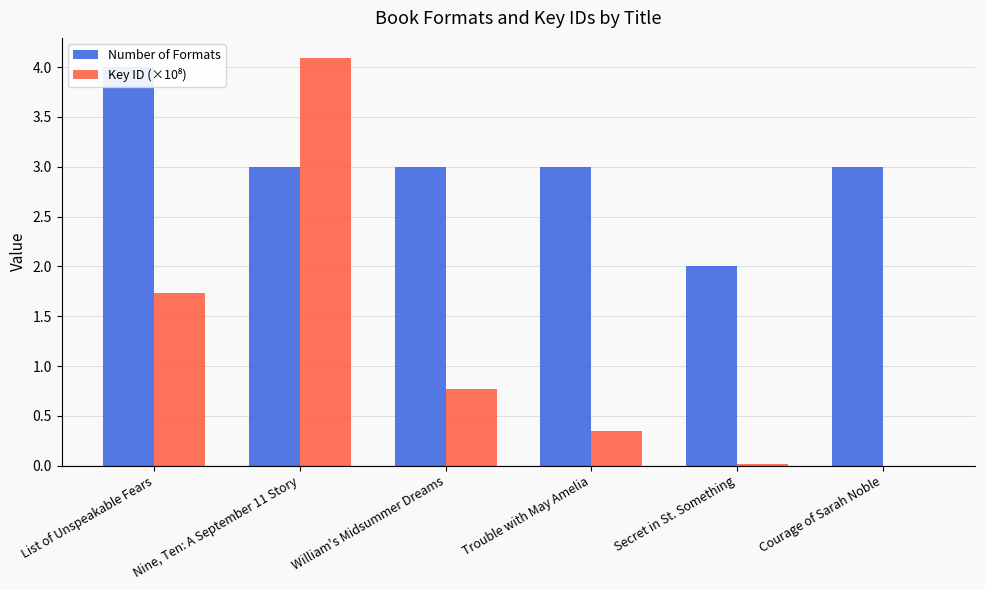

What is the label of the 5th bar from the right?

Nine, Ten: A September 11 Story